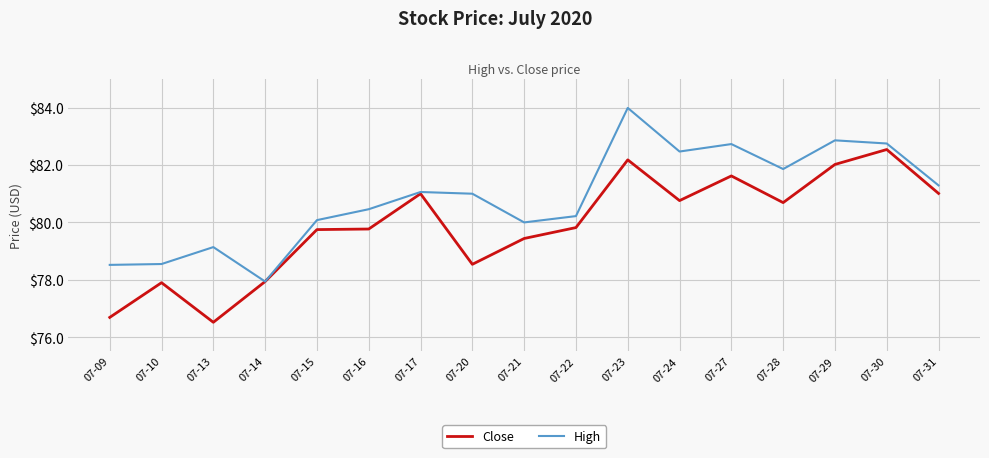

Where does the High series first go above 81?

07-17